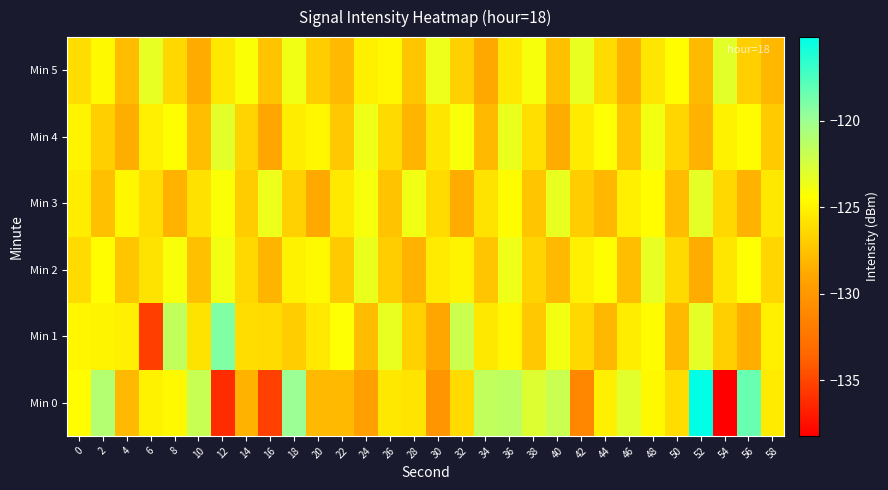

Which has a higher value, 14 or 6?

6